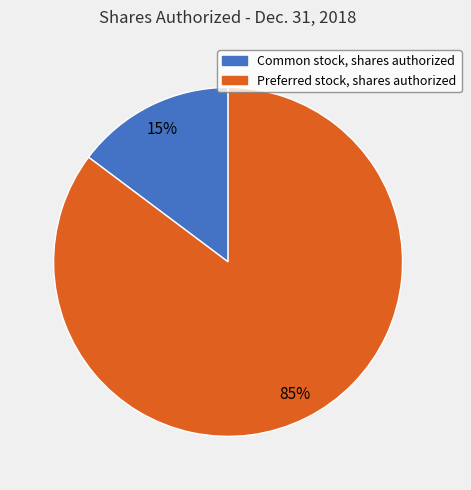

To the nearest percent, what portion does Common stock, shares authorized represent?

15%